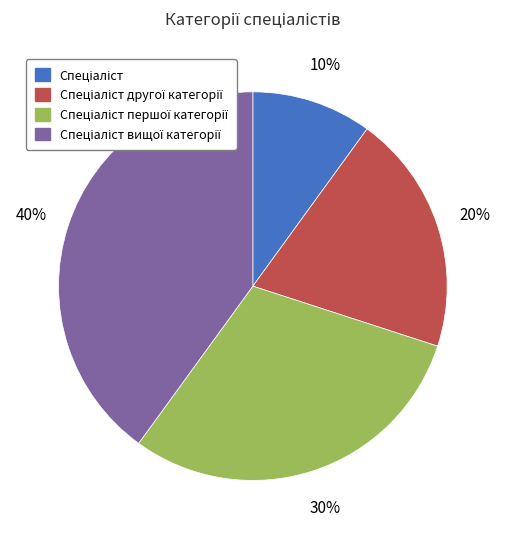

To the nearest percent, what is the difference between the largest and smallest slice percentages?

30%